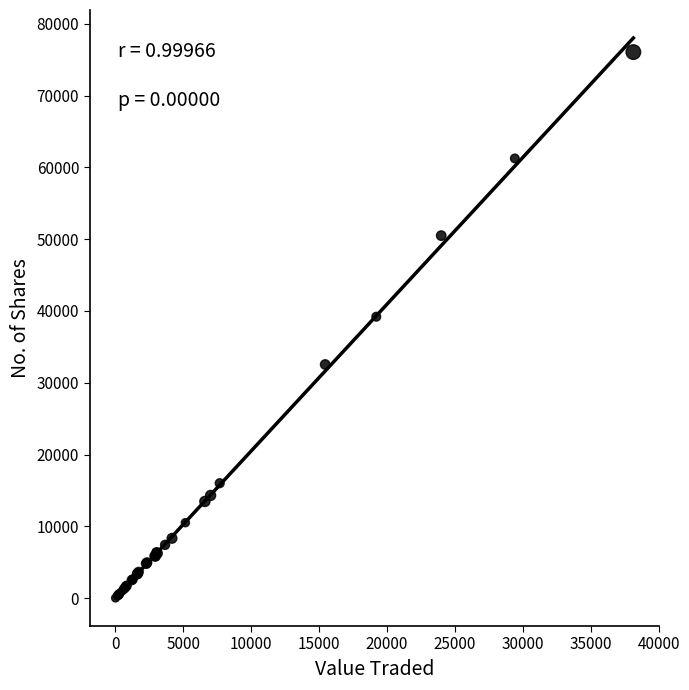

What Y value in the scatter plot is closest to 38038?

39200